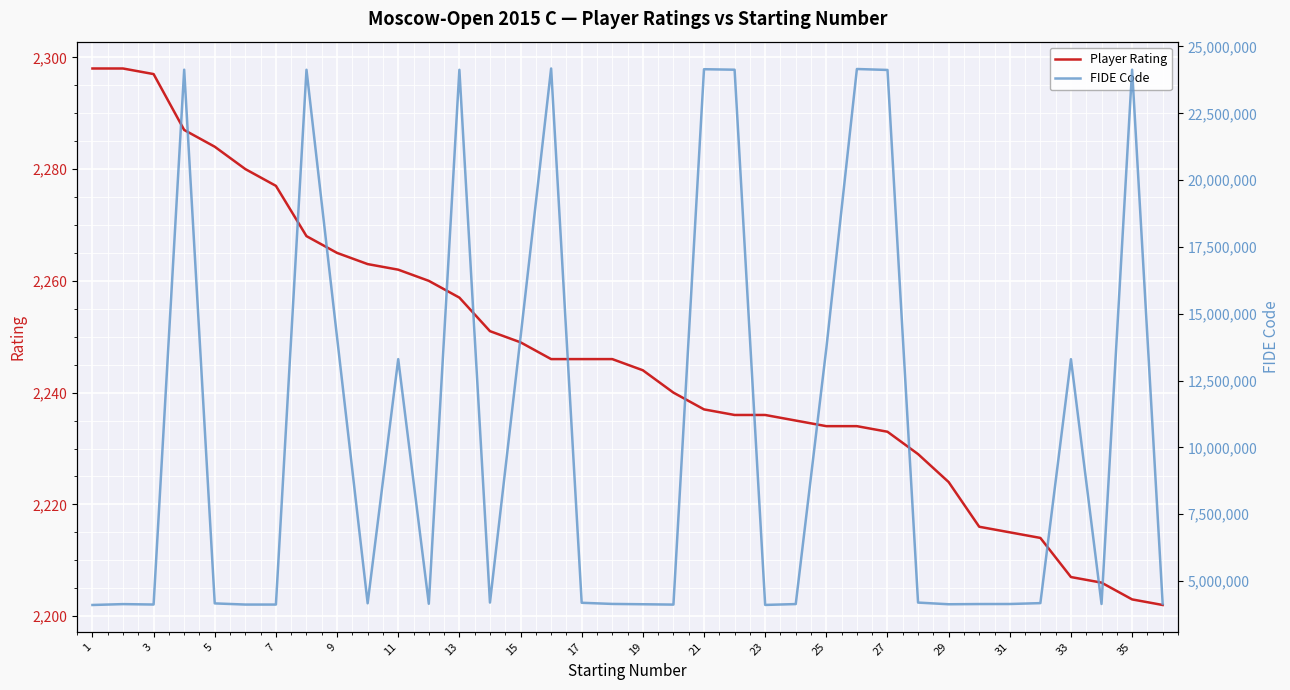

Which series has the largest range (max minus min)?

FIDE Code